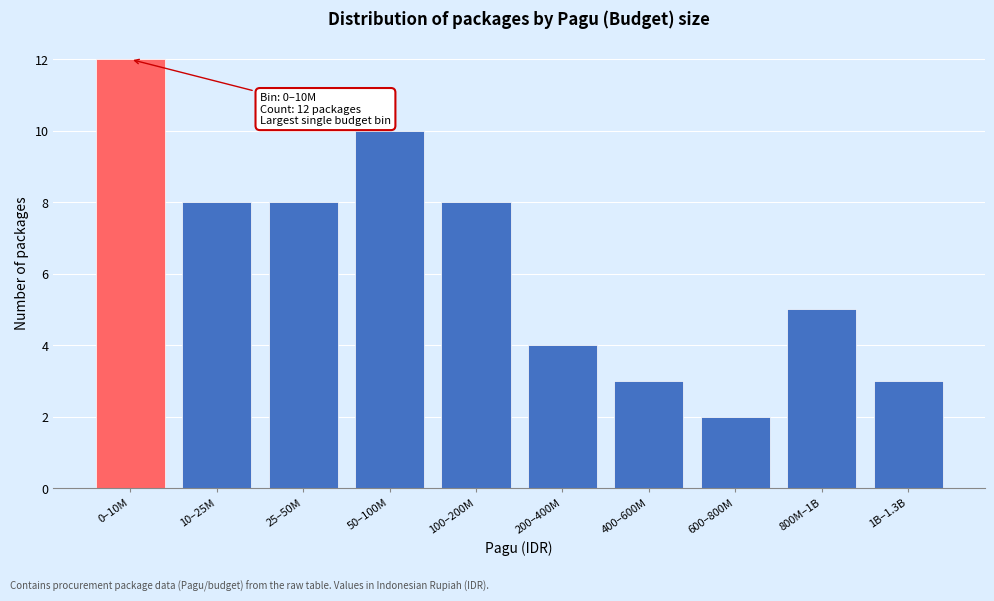

Reading right to left, list all the values displayed in this chart.

1B–1.3B=3	800M–1B=5	600–800M=2	400–600M=3	200–400M=4	100–200M=8	50–100M=10	25–50M=8	10–25M=8	0–10M=12